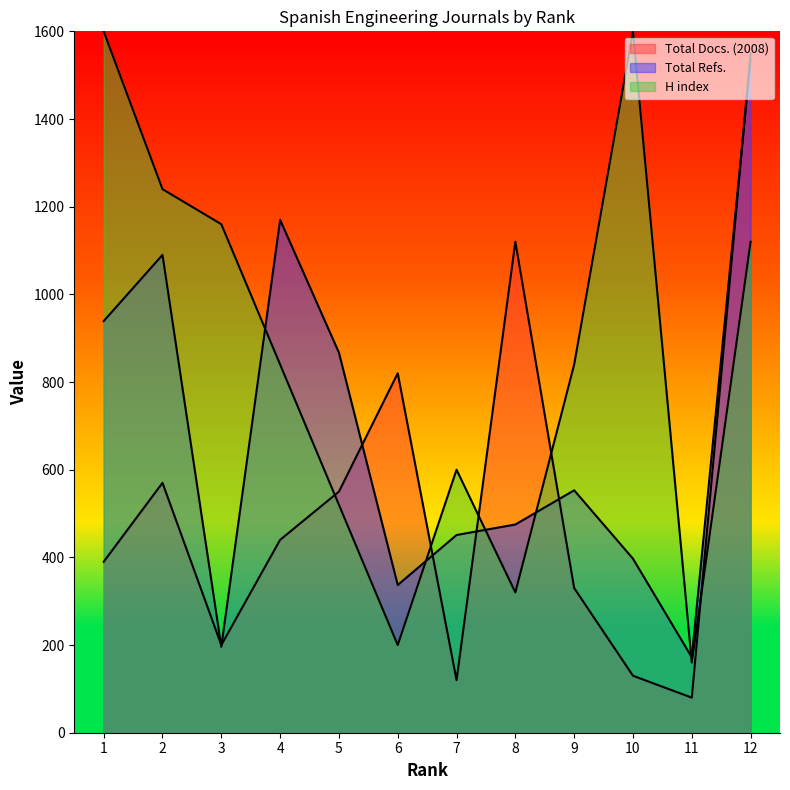

What are all the series names shown in the legend?

Total Docs. (2008), Total Refs., H index